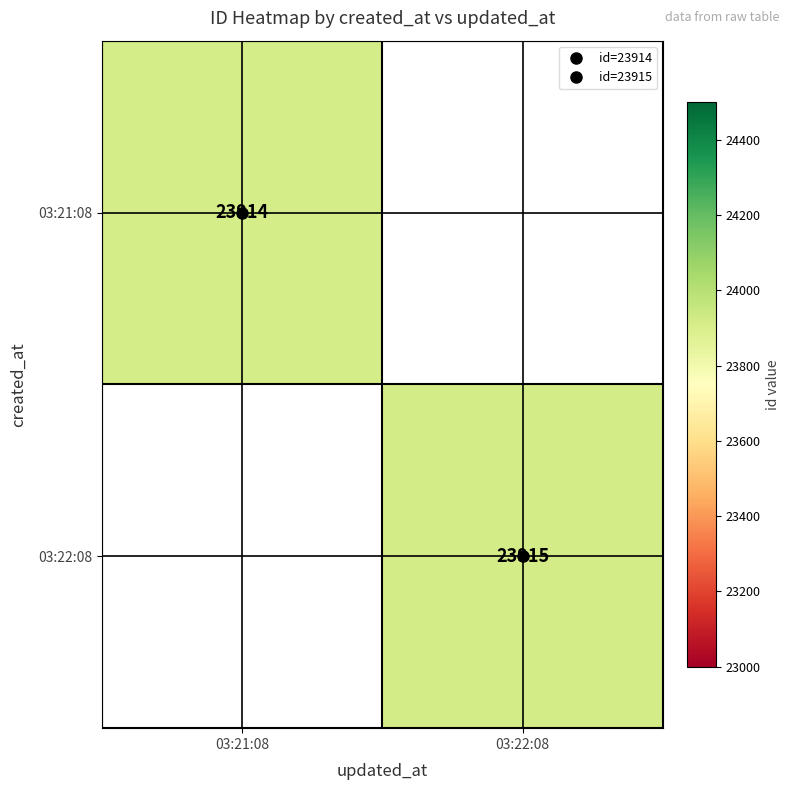

Count the number of data series in this chart.

2